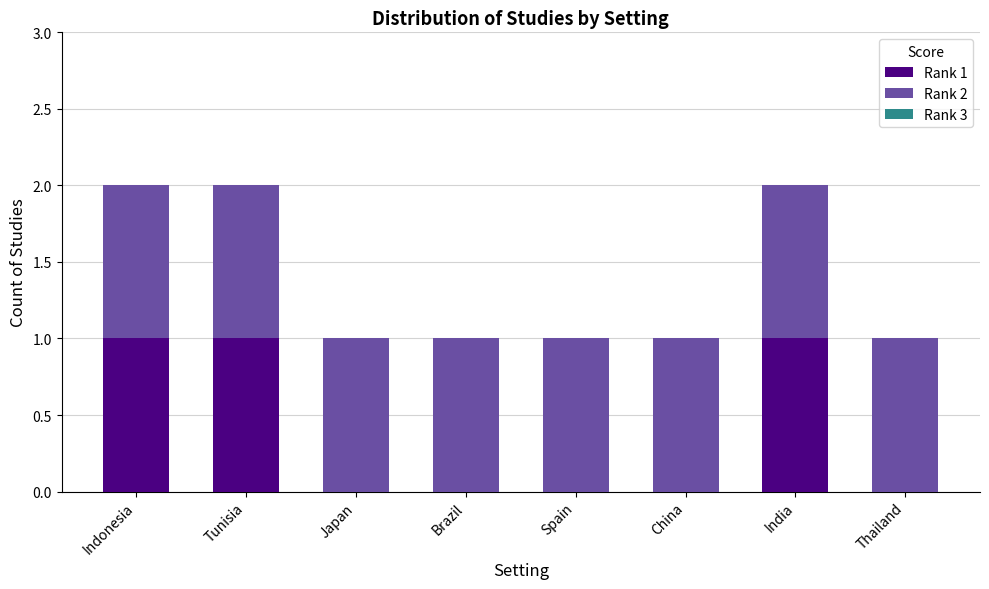

Count the number of categories in the chart.

8